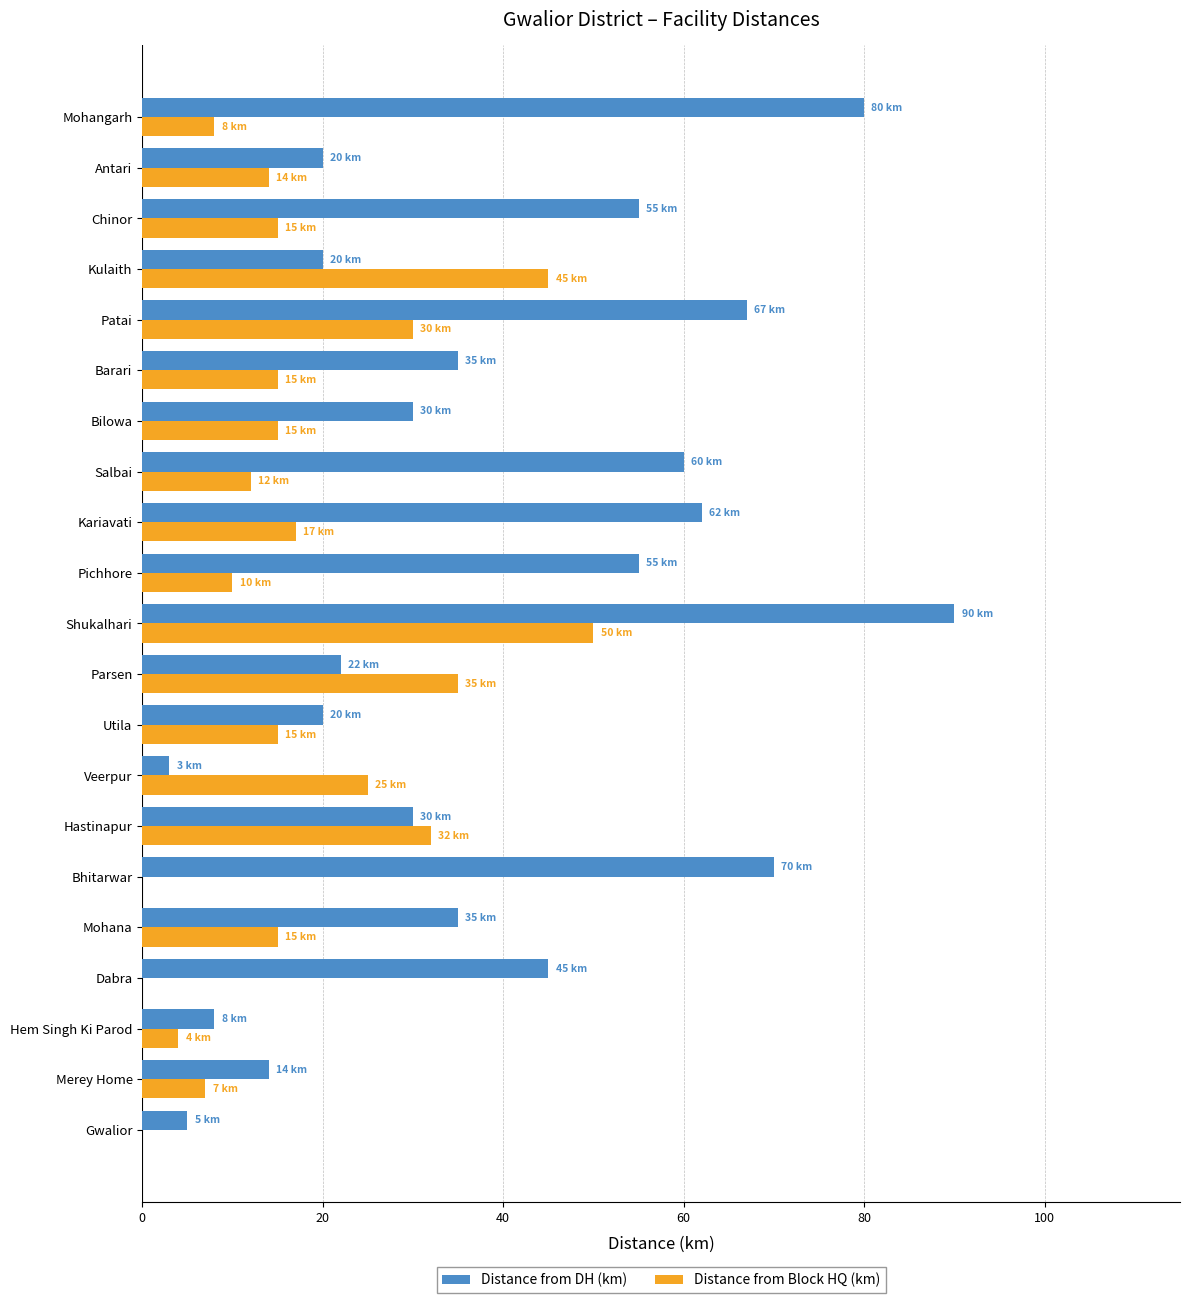

How many series are shown in this chart?

2